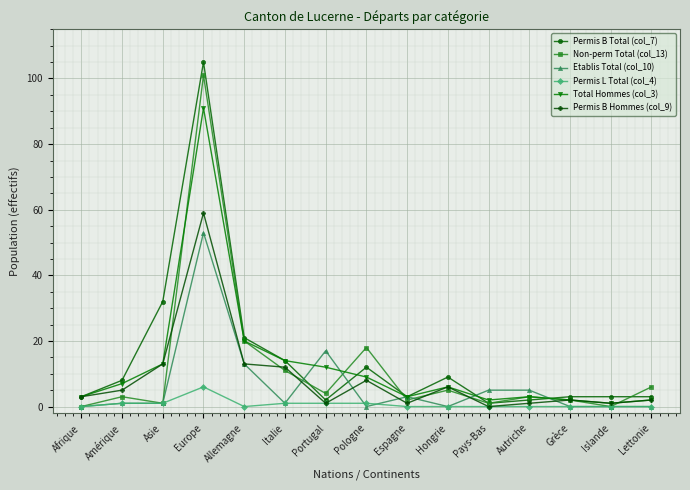

What is the total value across all series at Amérique?

25